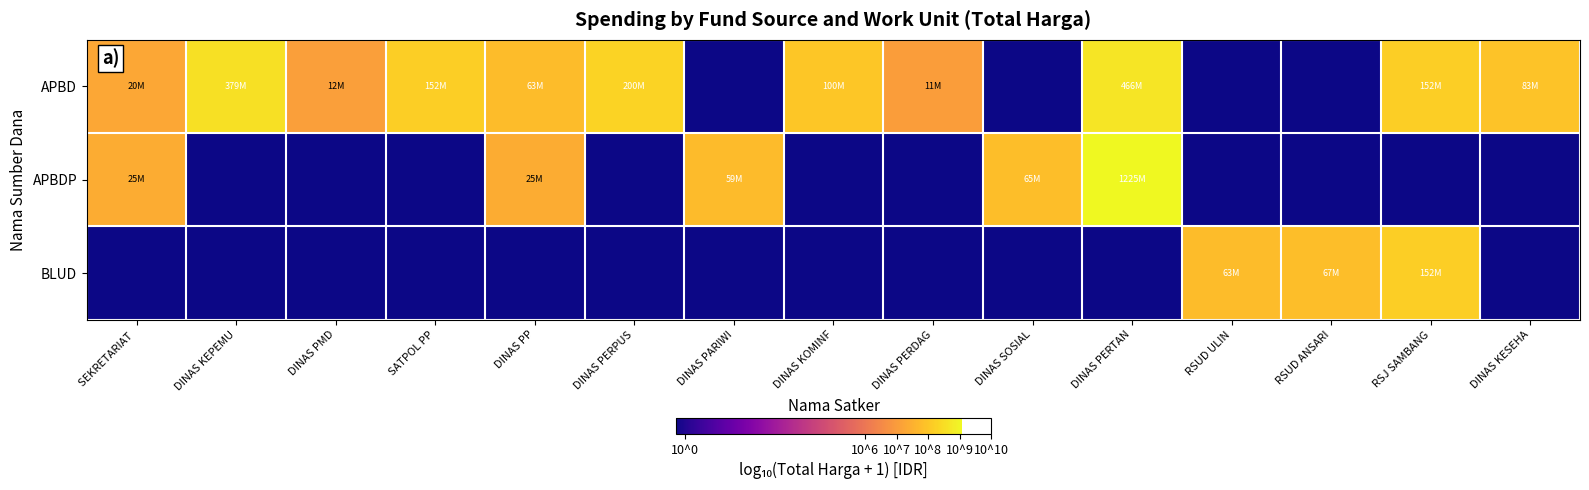

Rank the series by their maximum value, from highest to lowest.

APBDP, APBD, BLUD